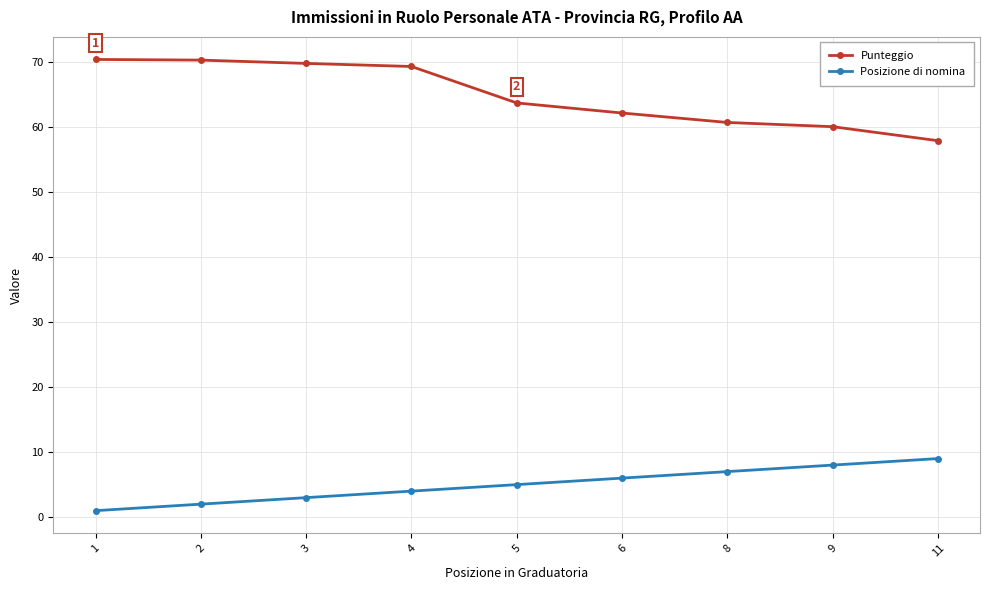

Which series has the largest total across all categories?

Punteggio